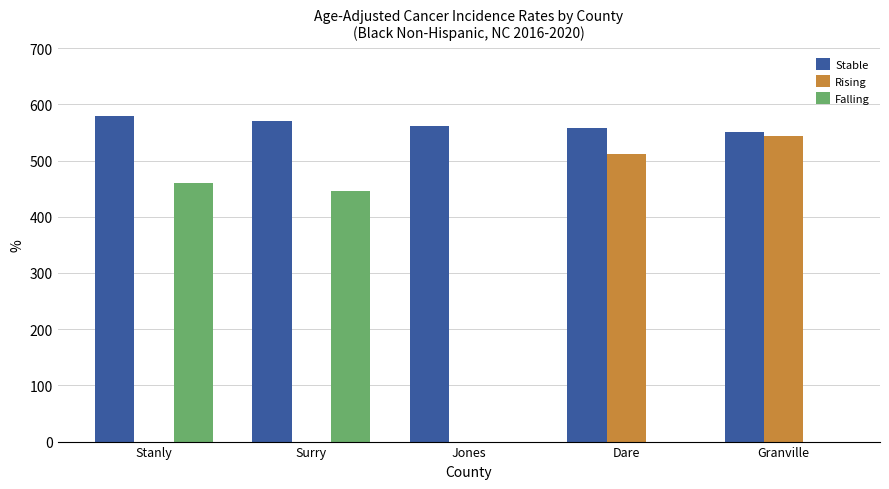

Is the value of Rising at Stanly greater than the value of Falling at Surry?

No